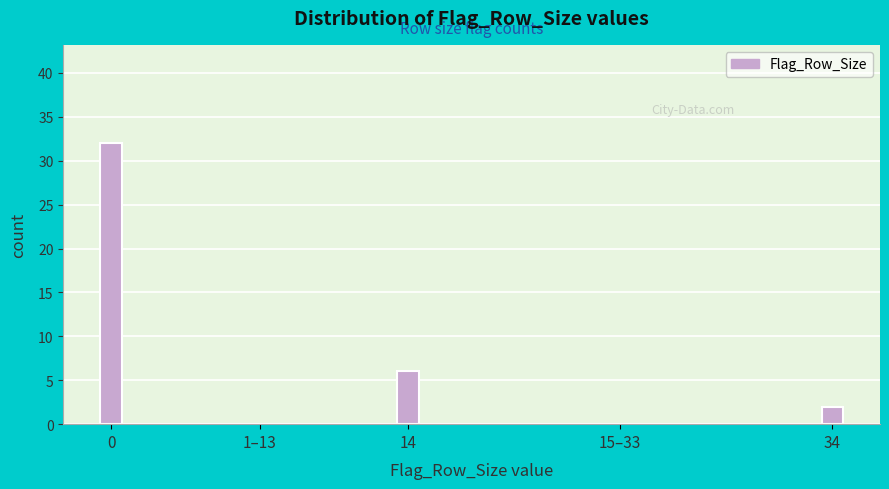

Reading right to left, extract all data points from this chart.

34=2	15–33=0	14=6	1–13=0	0=32